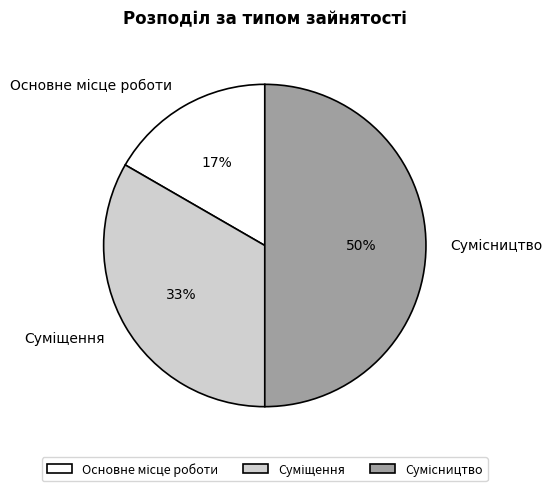

To the nearest percent, what is the difference between the largest and smallest slice percentages?

33%